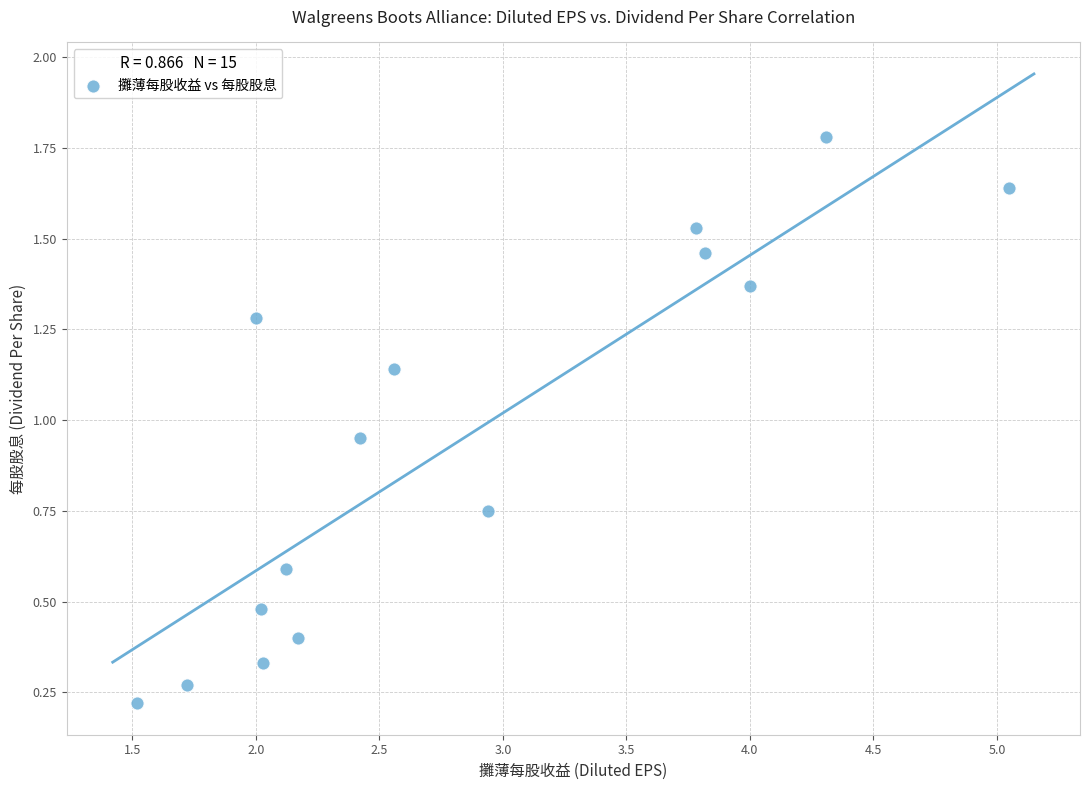

What is the range of X values (max minus min)?

3.5